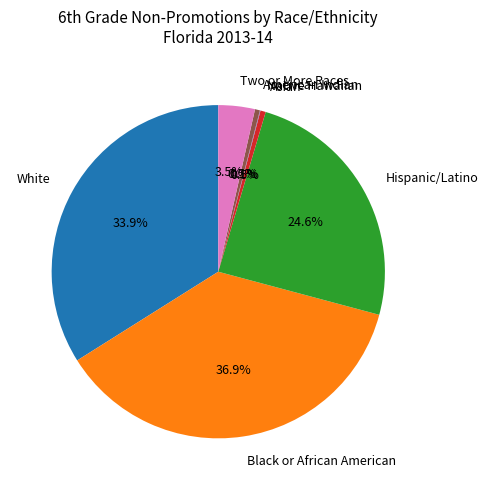

What percentage is NOT represented by Black or African American?

63.1%